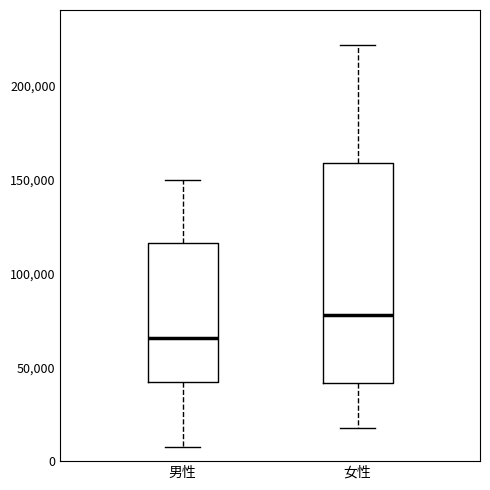

Which box is the tallest, from its lower edge to its upper edge?

女性